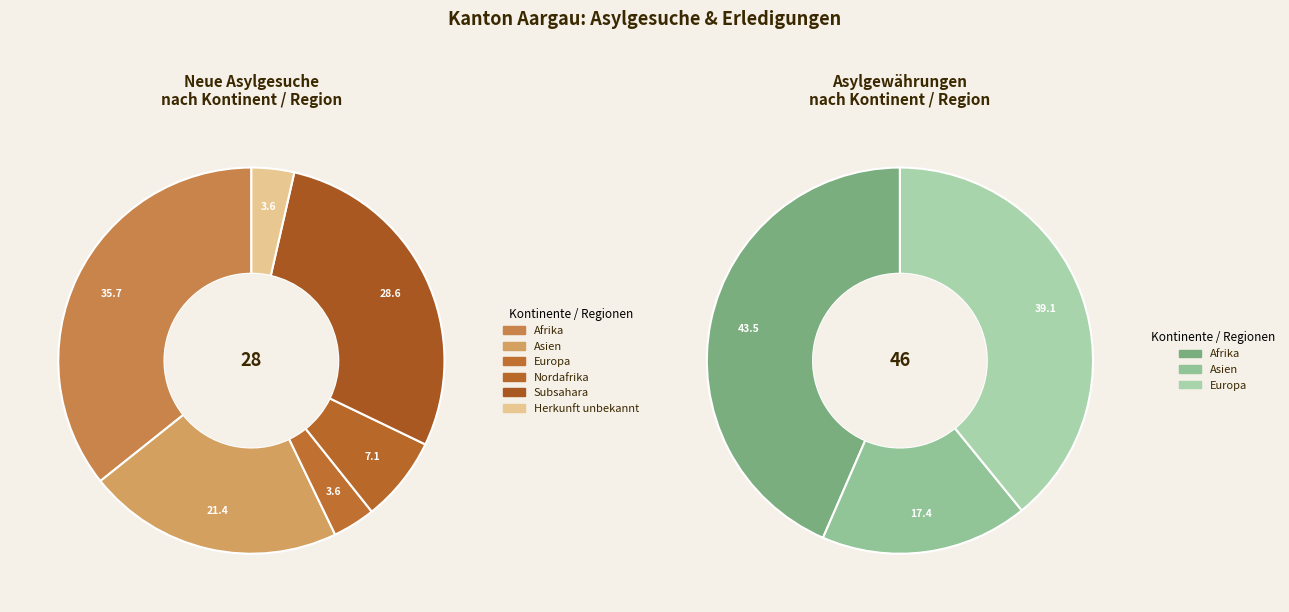

What percentage do Herkunft unbekannt and Ozeanien together represent?

3.6%